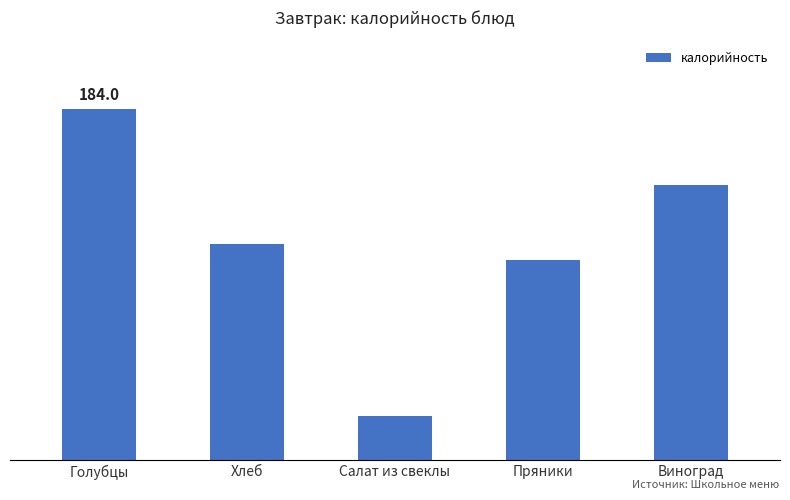

What is the difference between the maximum and minimum values?

160.9